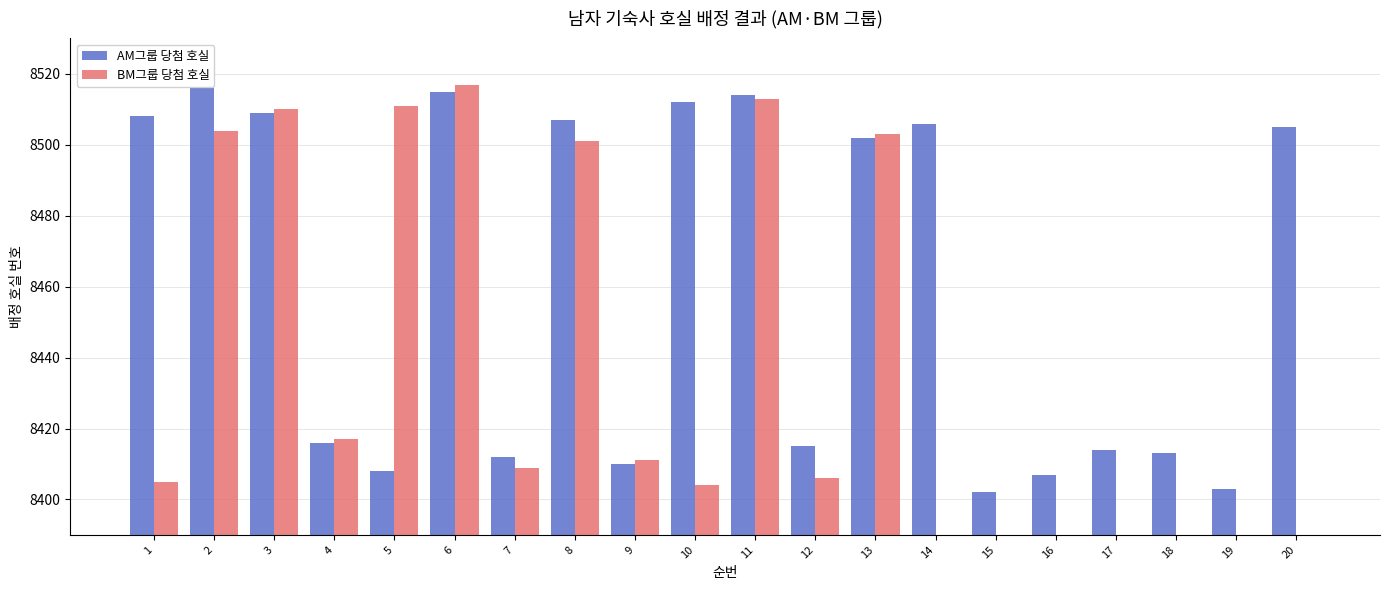

How many data points in BM그룹 당첨 호실 are less than 8409?

10